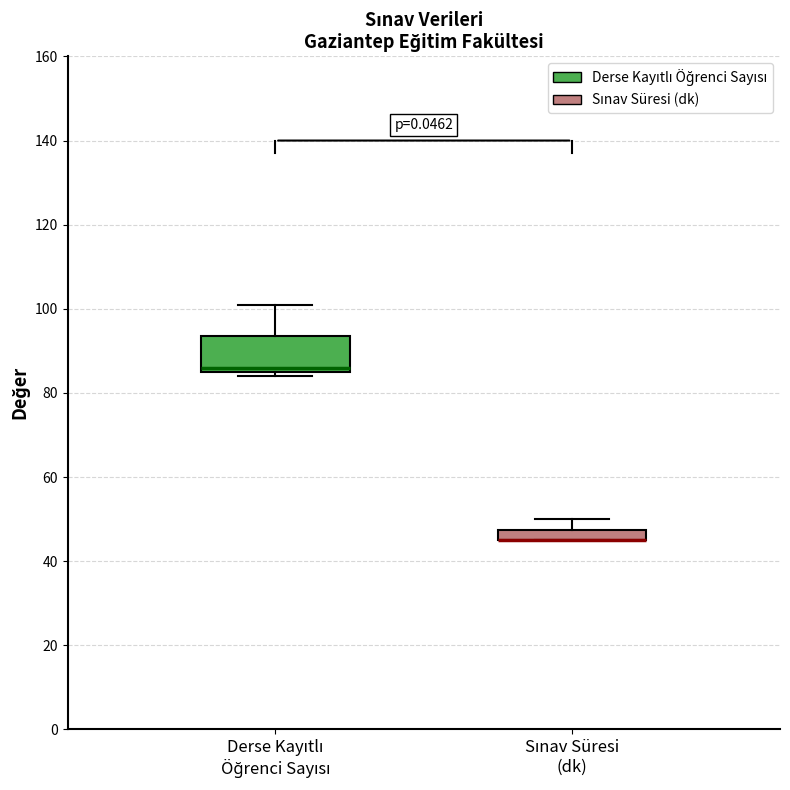

Where is the lower edge of the box for Derse Kayıtlı Öğrenci Sayısı on the y-axis? The values are not printed on the chart, so give them approximately, as read against the axis.

86